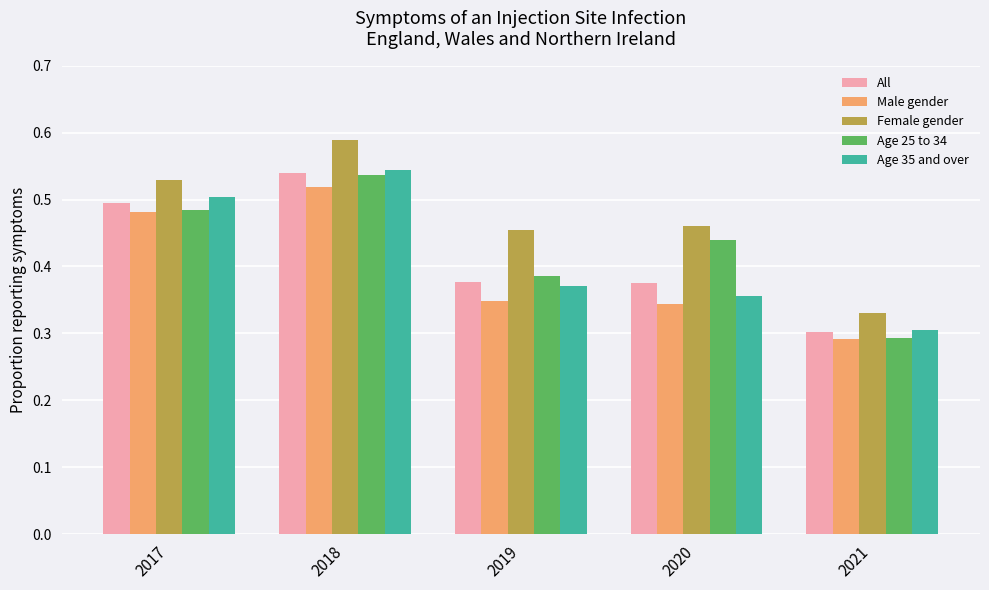

Are the bars horizontal?

No